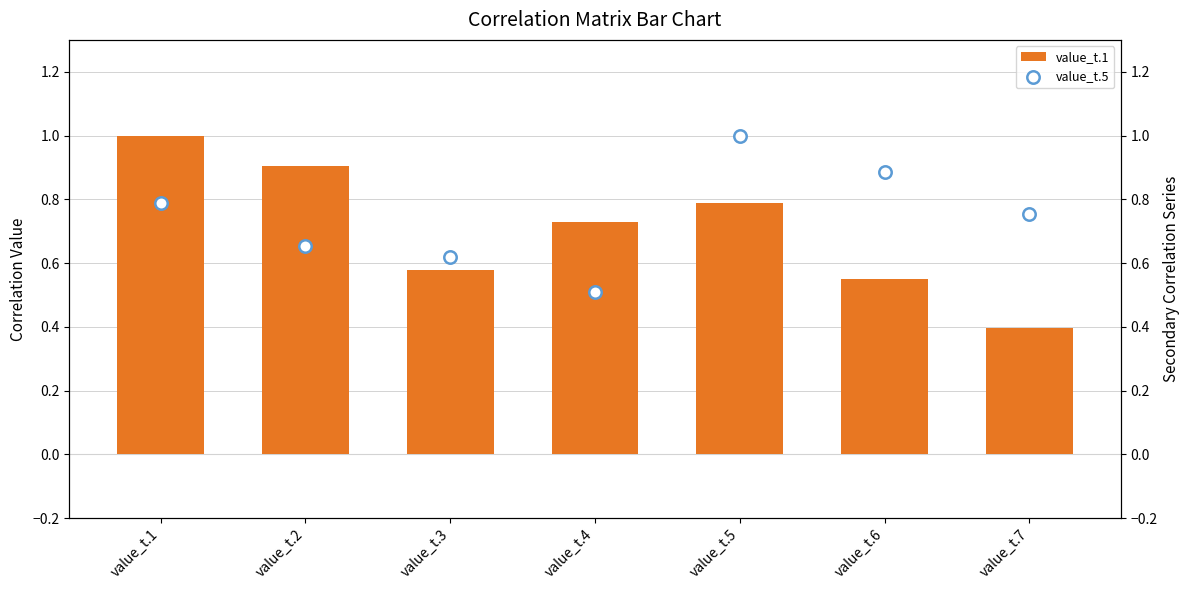

Which series has the largest total across all categories?

value_t.5